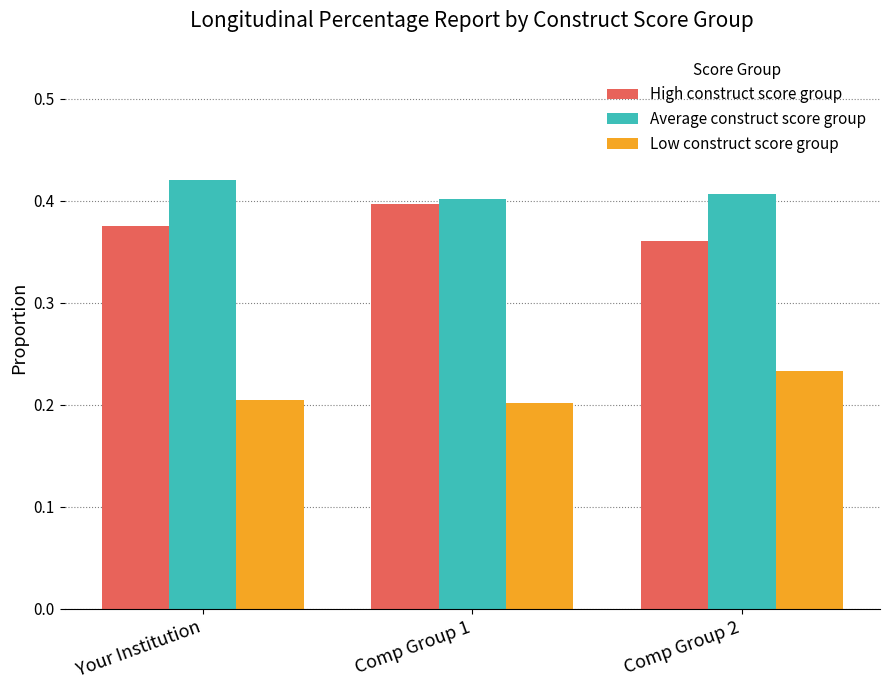

At which label does High construct score group reach its peak?

Comp Group 1